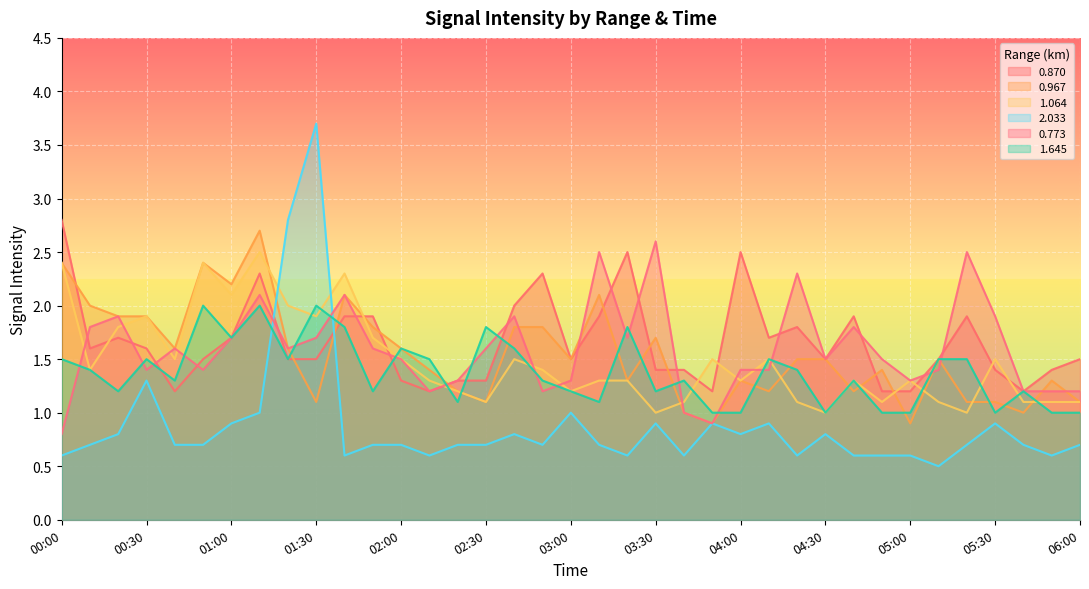

Count the number of categories in the chart.

37